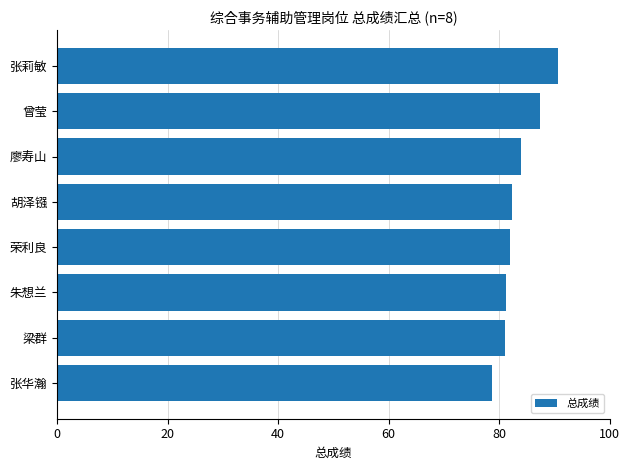

Count the number of data series in this chart.

1